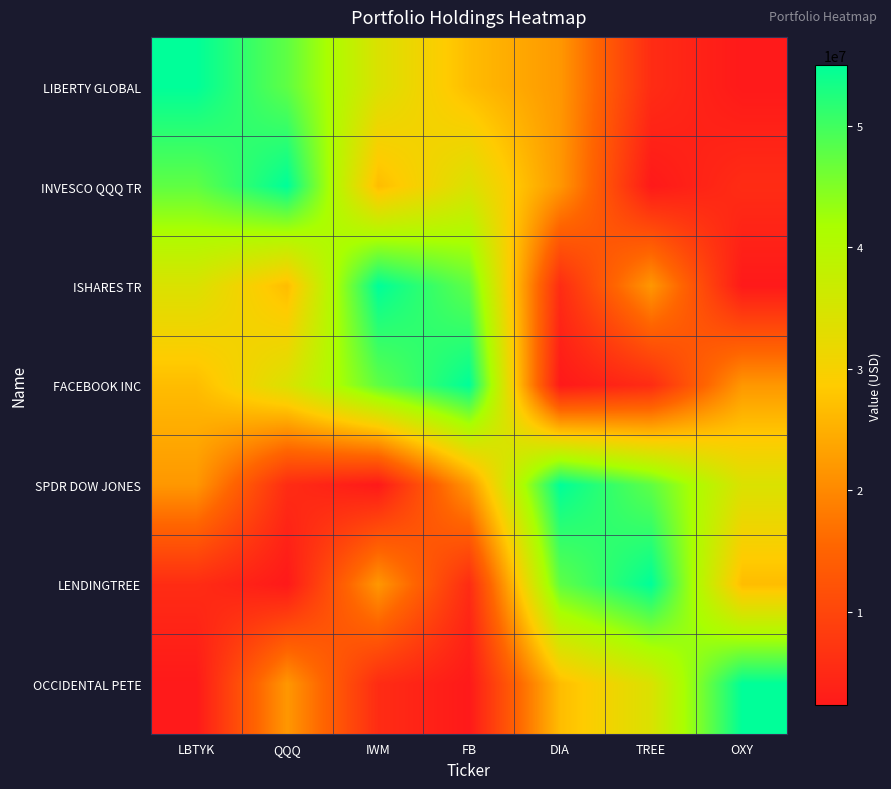

Reading left to right, what are all the values shown in this chart?

LIBERTY GLOBAL: LBTYK=54985000	QQQ=47600000	IWM=34338000	FB=26688000	DIA=21923000	TREE=5502000	OXY=2316000
INVESCO QQQ TR: LBTYK=47600000	QQQ=54985000	IWM=26688000	FB=34338000	DIA=21923000	TREE=2316000	OXY=5502000
ISHARES TR: LBTYK=34338000	QQQ=26688000	IWM=54985000	FB=47600000	DIA=5502000	TREE=21923000	OXY=2316000
FACEBOOK INC: LBTYK=26688000	QQQ=34338000	IWM=47600000	FB=54985000	DIA=2316000	TREE=5502000	OXY=21923000
SPDR DOW JONES: LBTYK=21923000	QQQ=5502000	IWM=2316000	FB=21923000	DIA=54985000	TREE=47600000	OXY=34338000
LENDINGTREE: LBTYK=5502000	QQQ=2316000	IWM=21923000	FB=5502000	DIA=47600000	TREE=54985000	OXY=26688000
OCCIDENTAL PETE: LBTYK=2316000	QQQ=21923000	IWM=5502000	FB=2316000	DIA=26688000	TREE=34338000	OXY=54985000